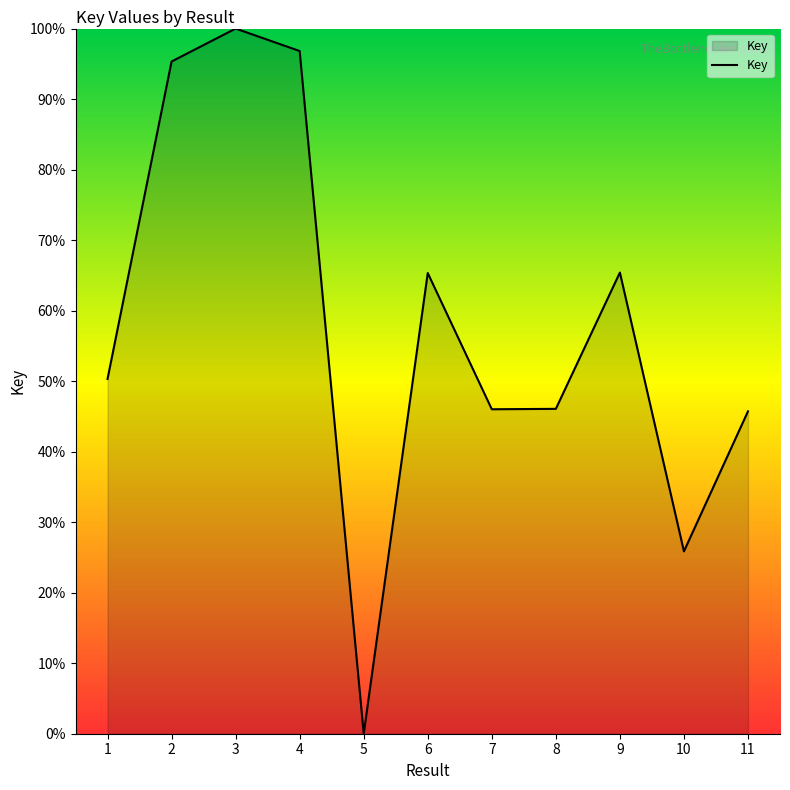

What is the approximate value at 11?

45.7